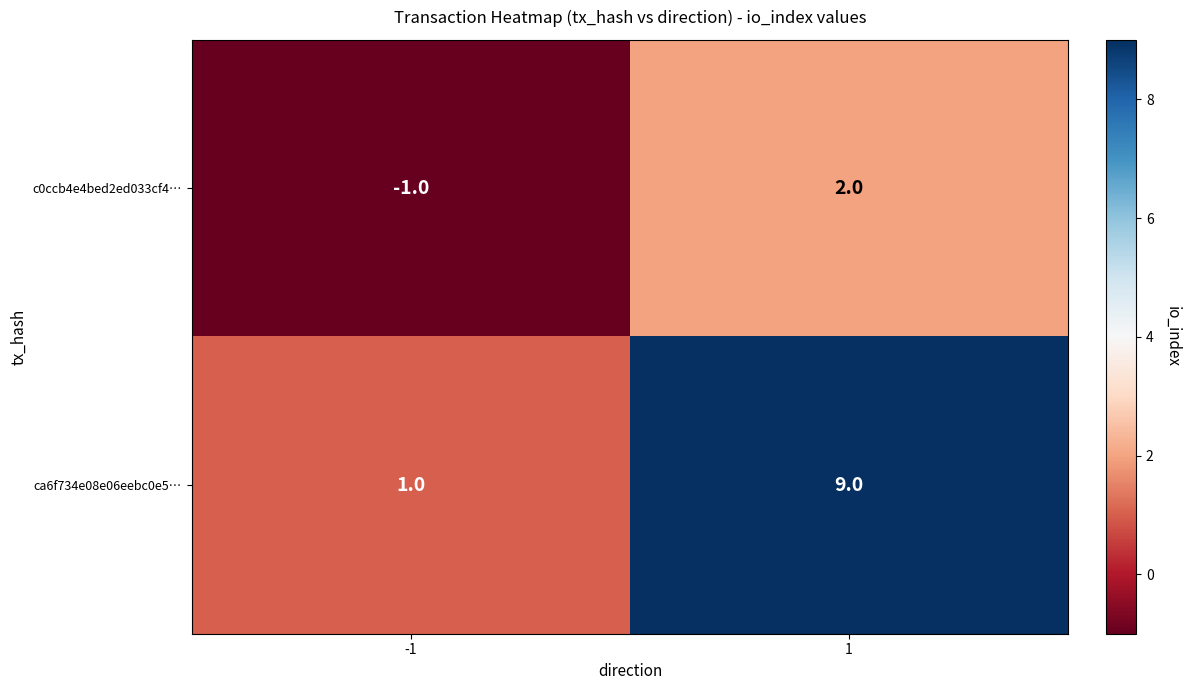

List the labels in order of c0ccb4e4bed2ed033cf4… value, largest first.

1, -1